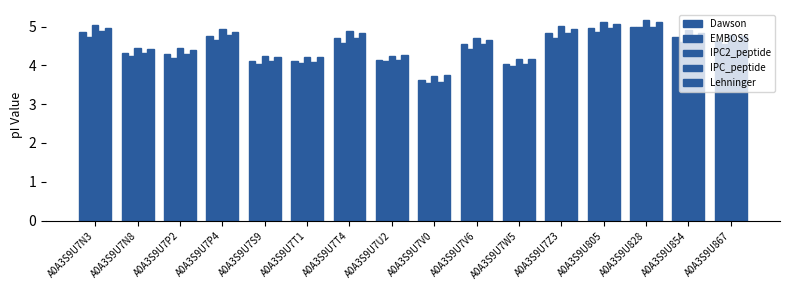

How many values in the EMBOSS series exceed 4?

14